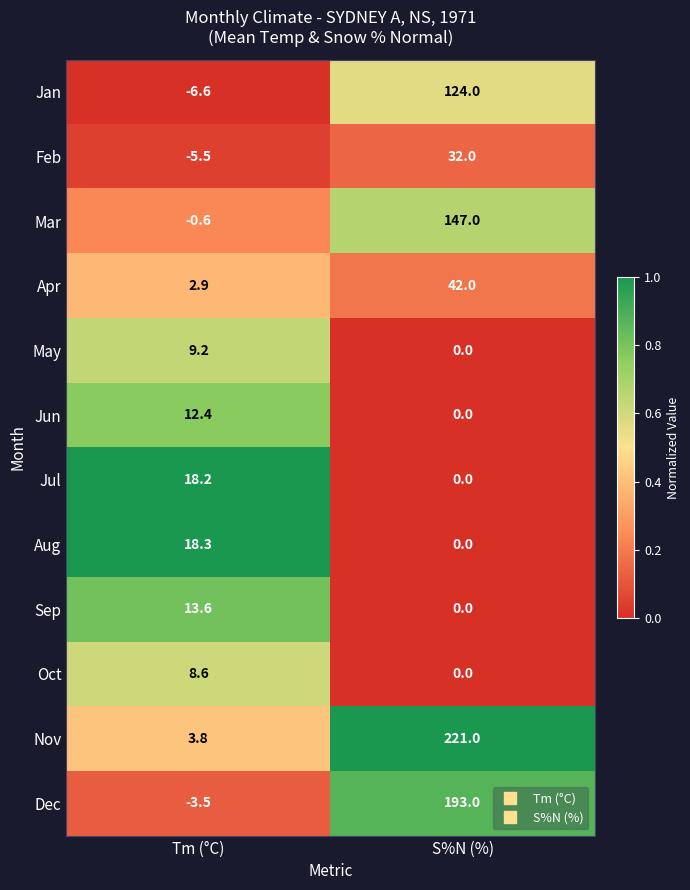

Where is Nov nearest to the value 112?

Tm (°C)